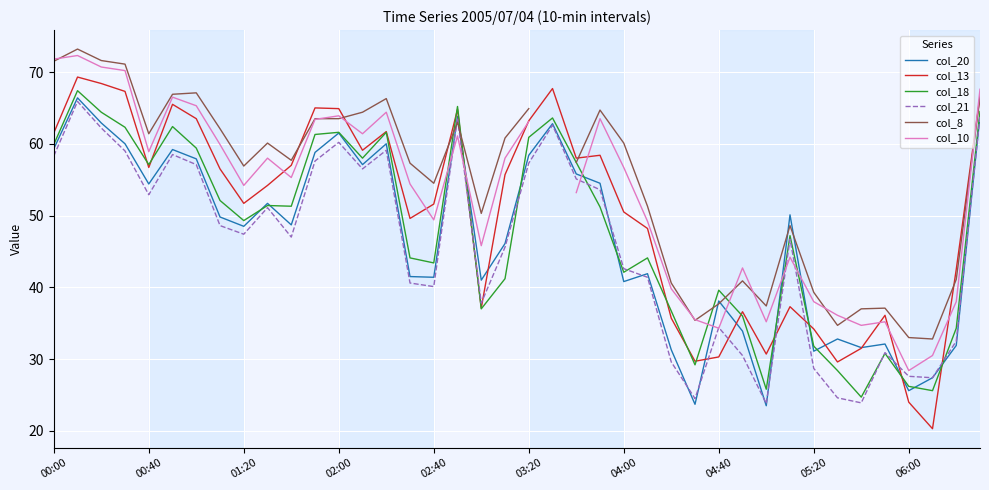

How many interior local valleys does the col_18 series have?

11